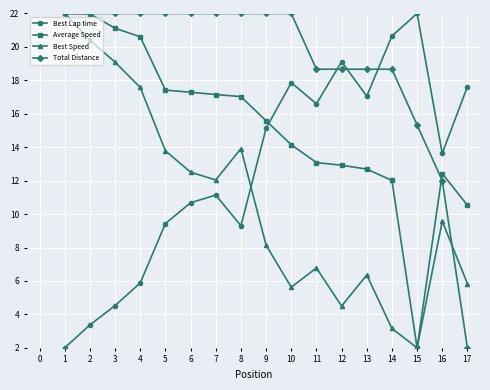

True or false: Best Lap time and Best Speed cross at least once.

True